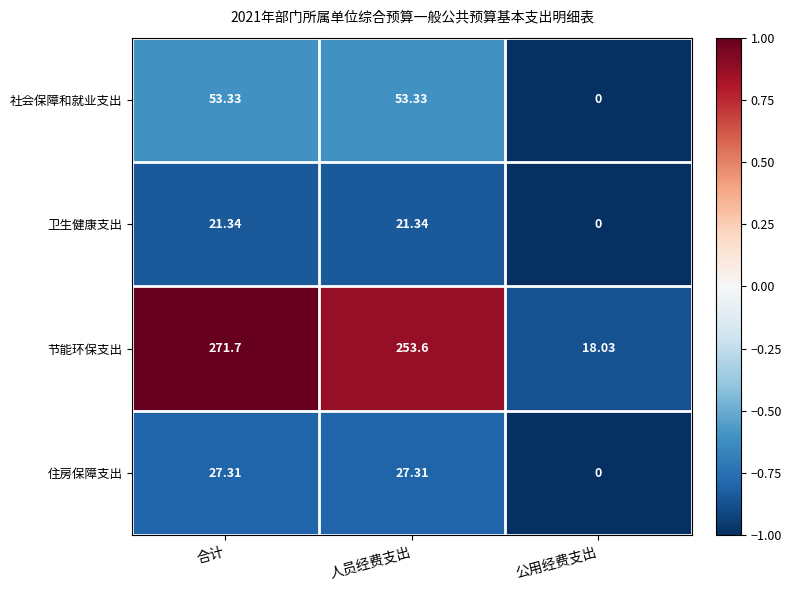

Is the value of 住房保障支出 at 合计 greater than the value of 节能环保支出 at 合计?

No